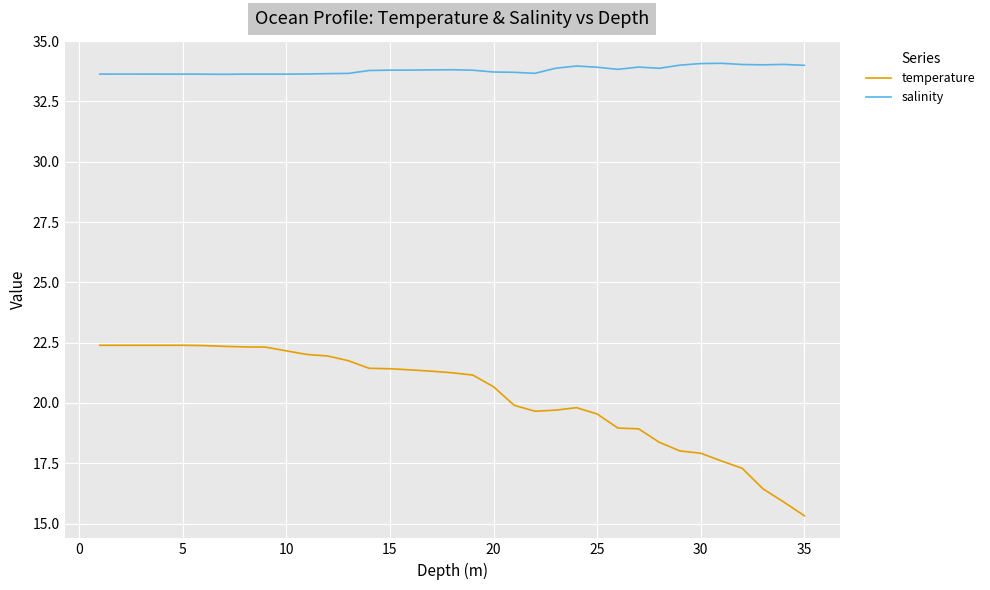

What is the minimum value for temperature?

15.3